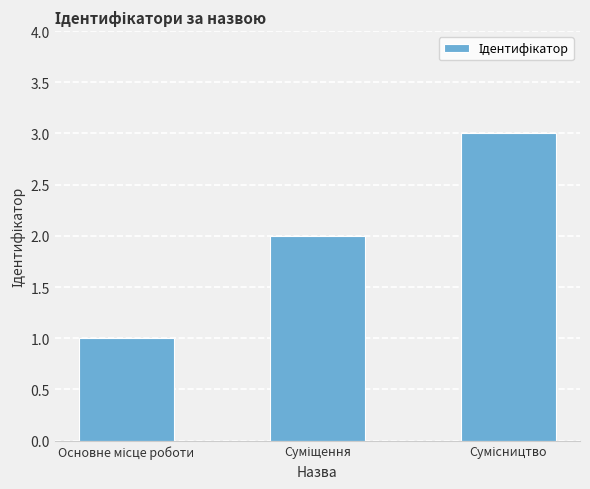

What is the maximum value shown in the chart?

3